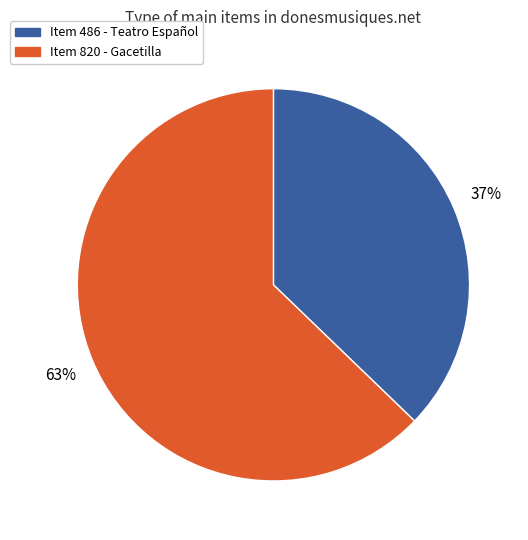

Combined, do Item 486 - Teatro Español and Item 820 - Gacetilla account for over 50%?

Yes